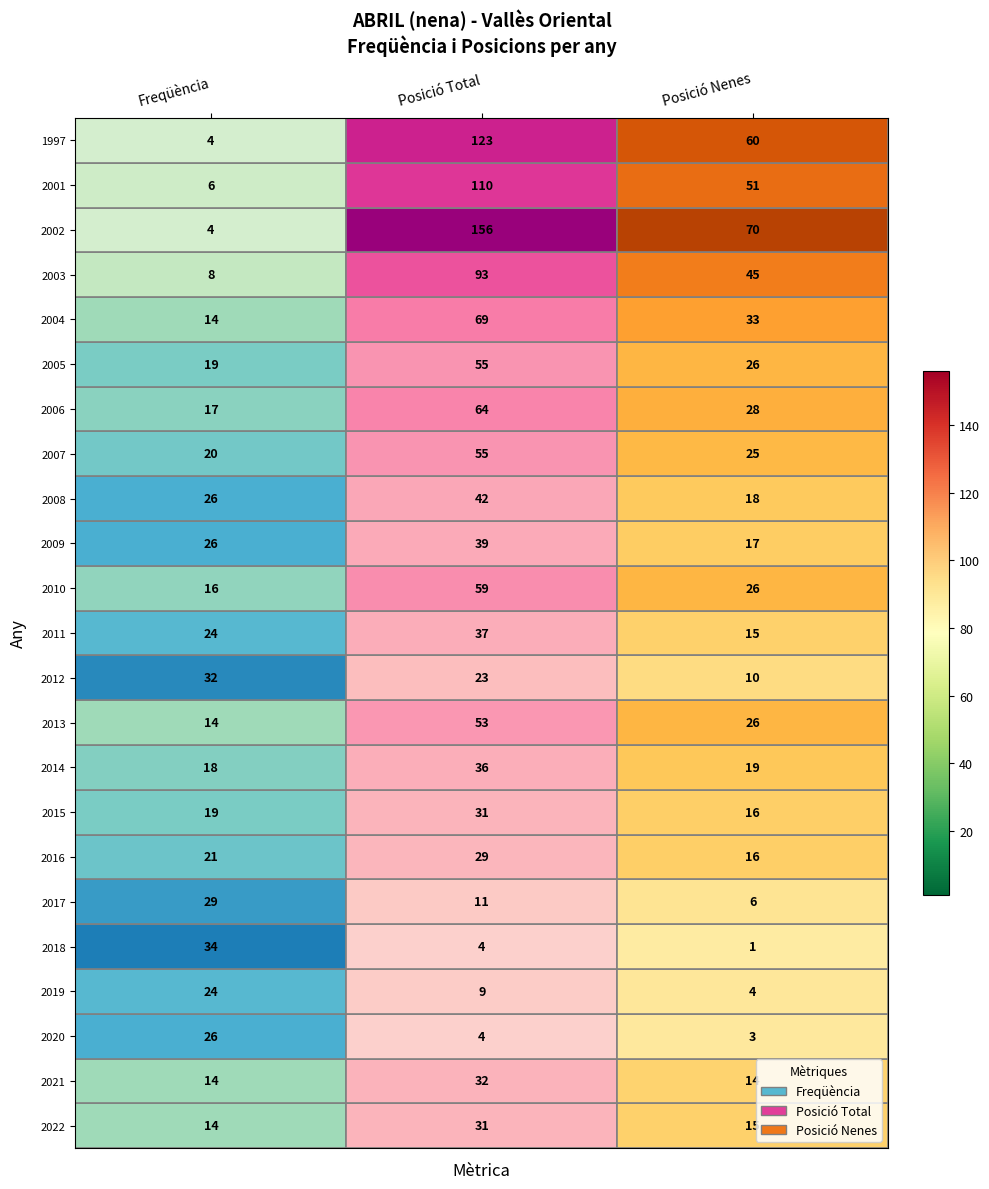

At which label is 2010 closest to 37?

Posició Nenes